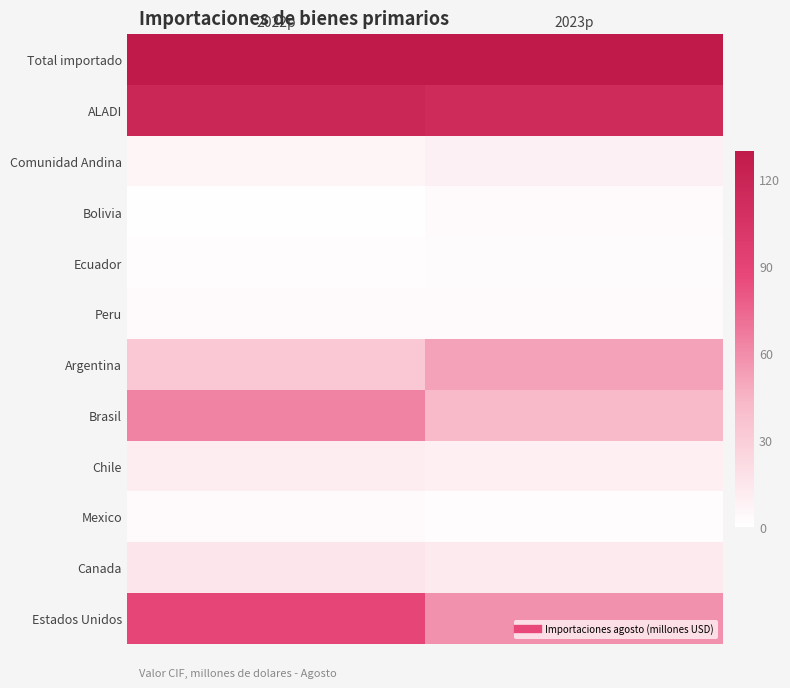

Rank the series by their maximum value, from lowest to highest.

Ecuador, Peru, Bolivia, Mexico, Comunidad Andina, Chile, Canada, Argentina, Brasil, Estados Unidos, ALADI, Total importado